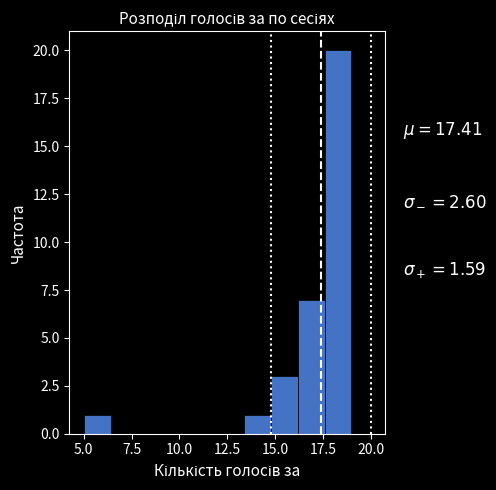

Around what value on the x-axis is the tallest bar? Give the approximate position of its centre, as read against the axis.

18.5